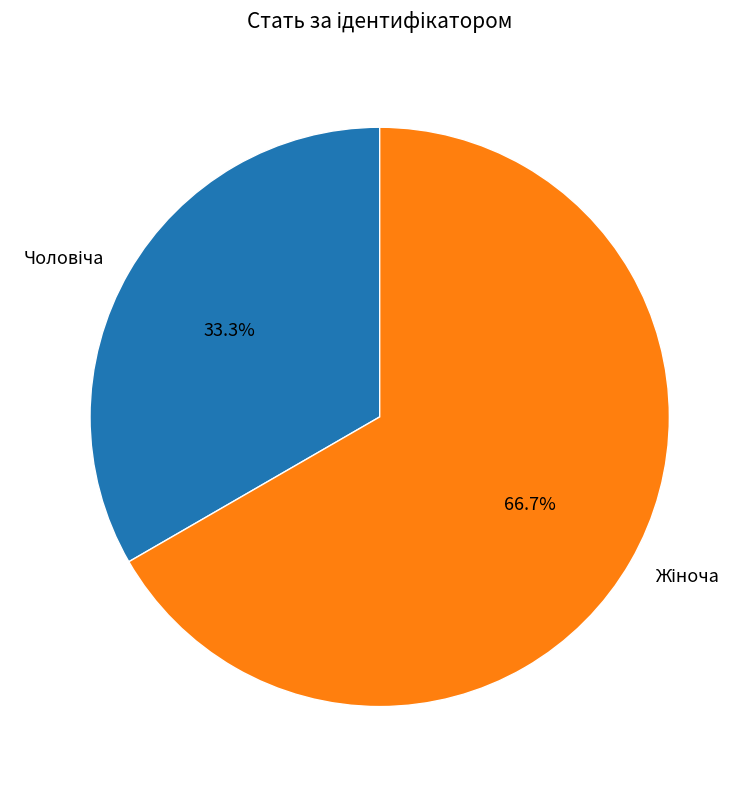

Is there a majority slice in this chart?

Yes